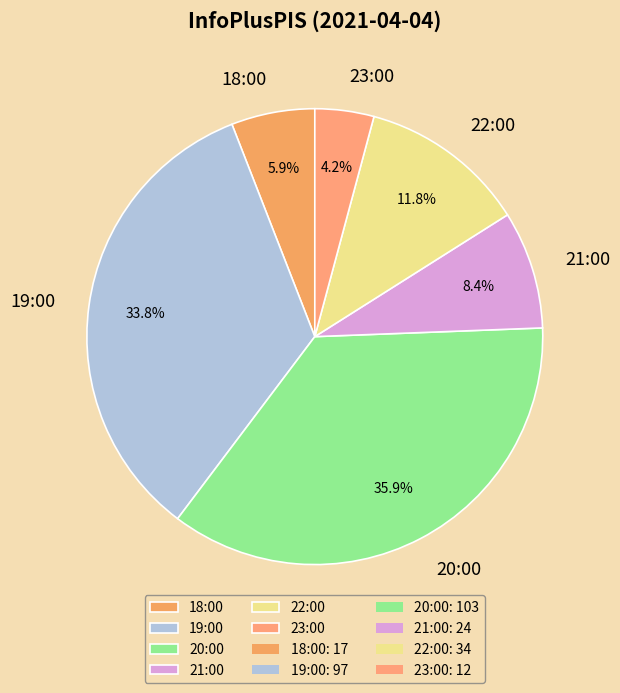

Which slice is the largest?

20:00